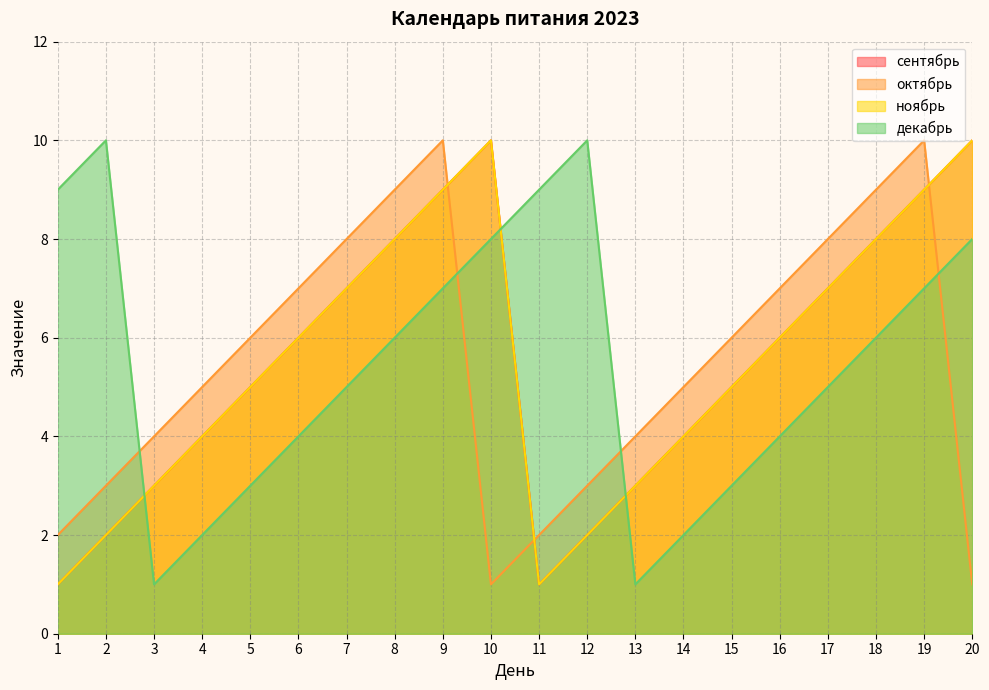

How many data points does each series have?

20